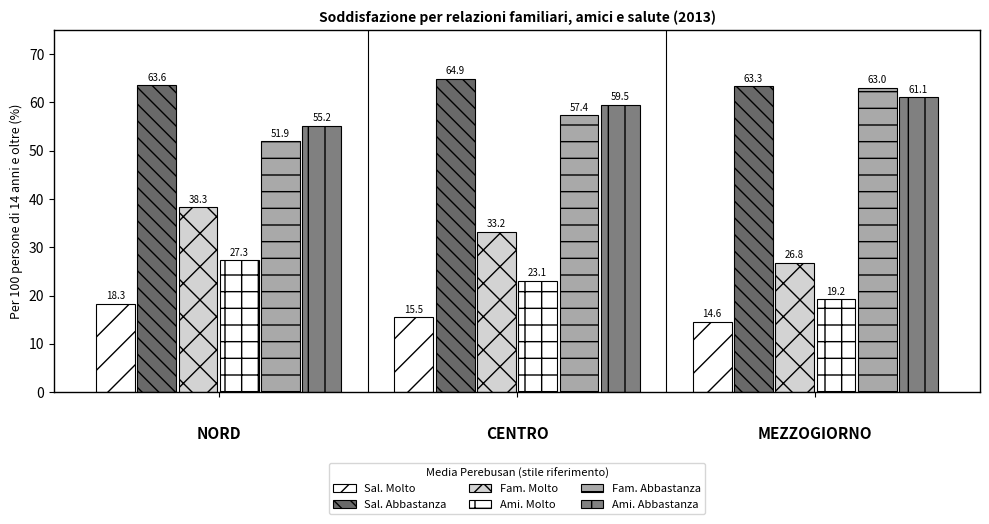

Does the chart contain any negative values?

No